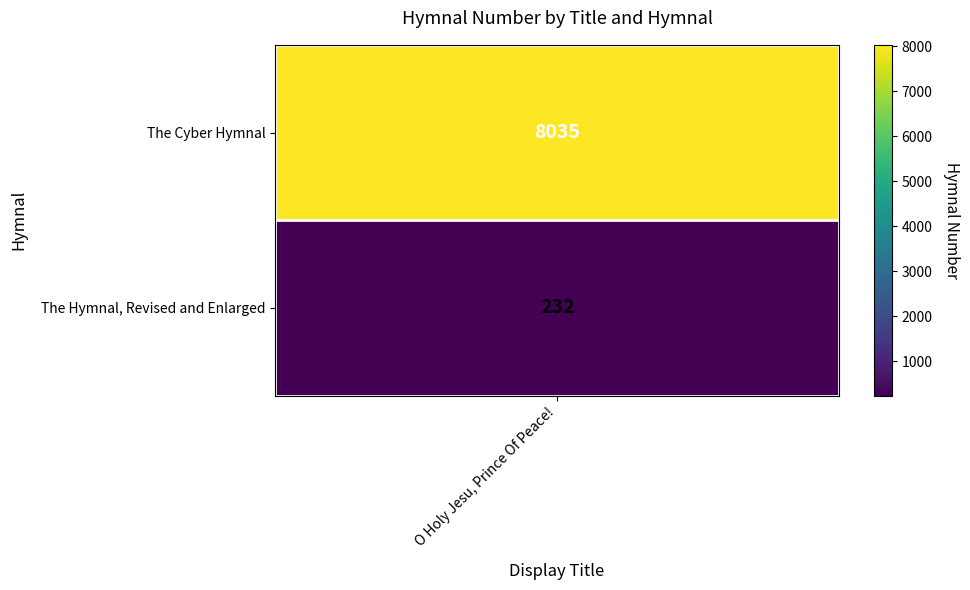

Reading left to right, extract all data points from this chart.

0=8035	1=232